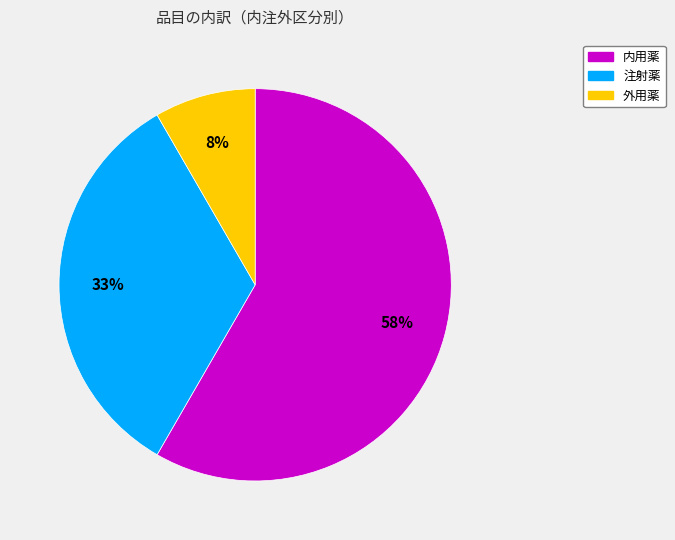

To the nearest percent, what is the difference between the 注射薬 and 外用薬 slice percentages?

25%